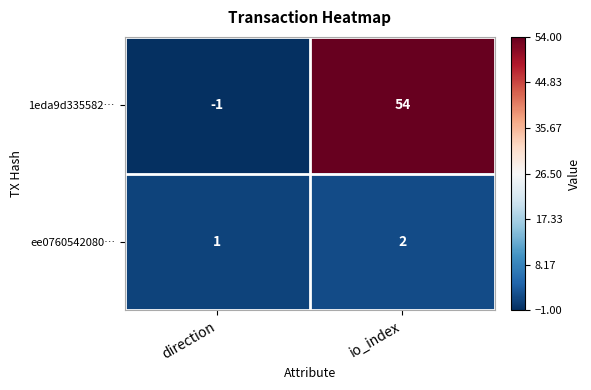

What is the spread (max minus min) of values at io_index?

52